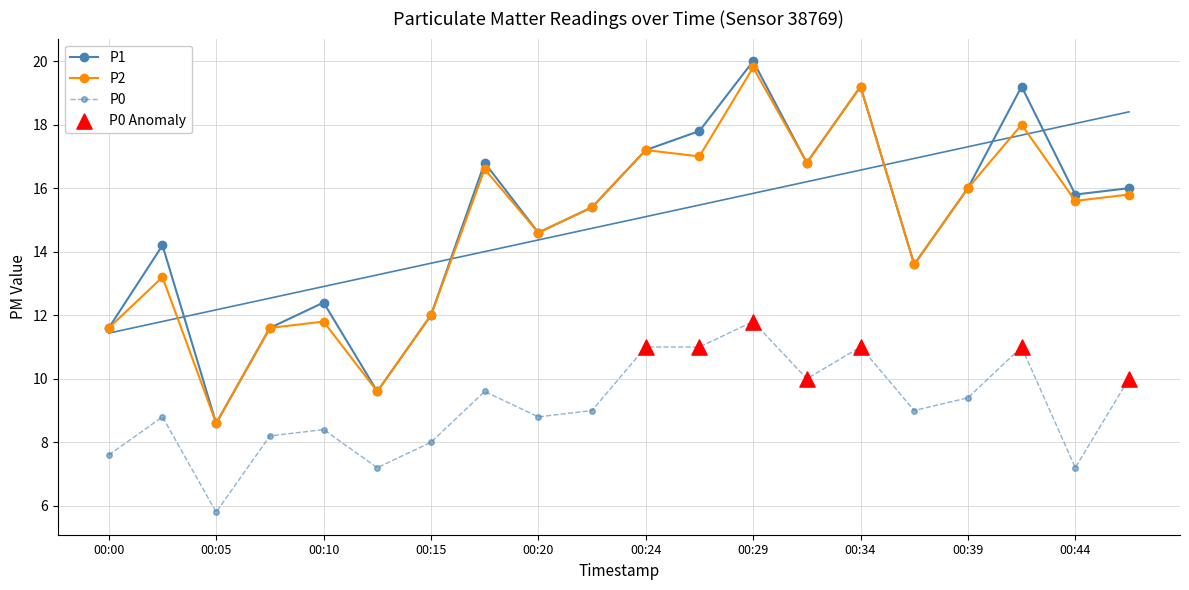

Which series has the largest total across all categories?

P1